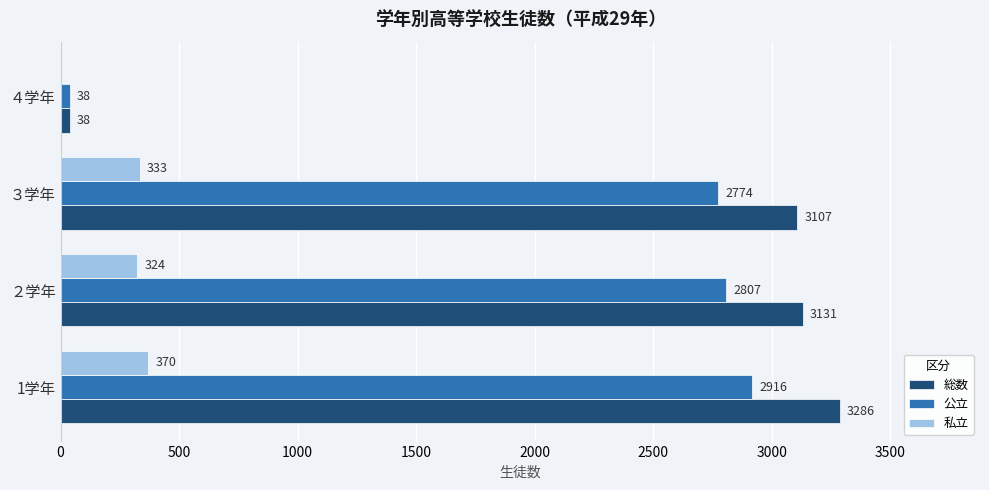

The 総数 series shows 4600 at 1学年. True or false?

False